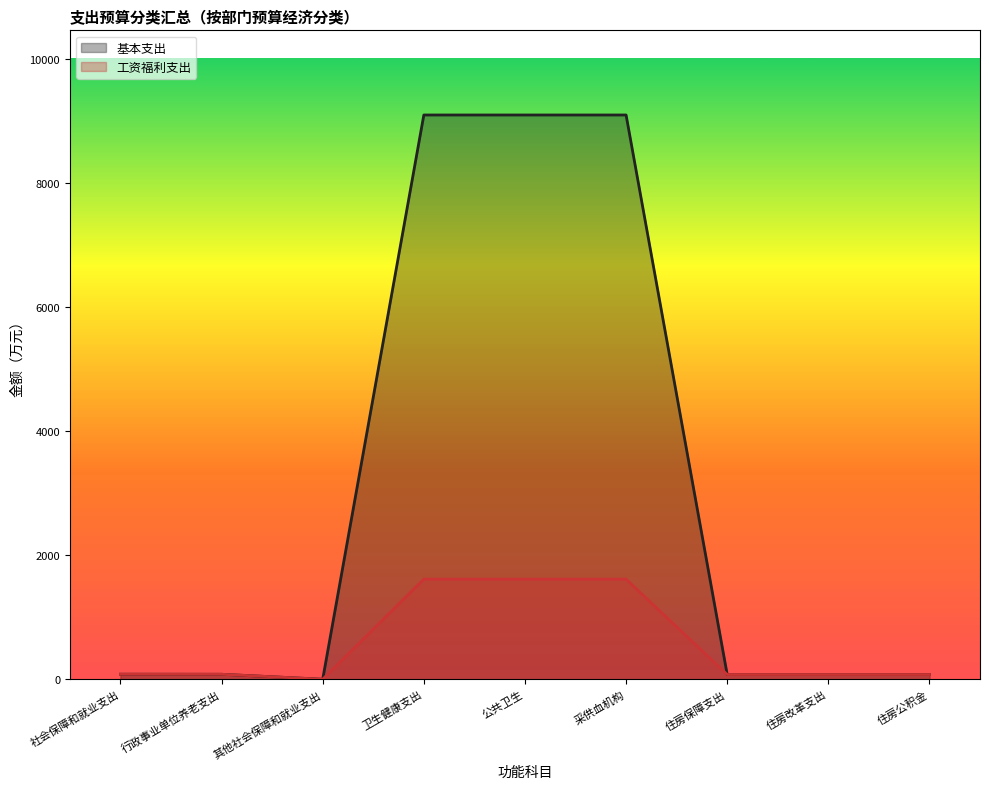

Which series has the largest range (max minus min)?

基本支出